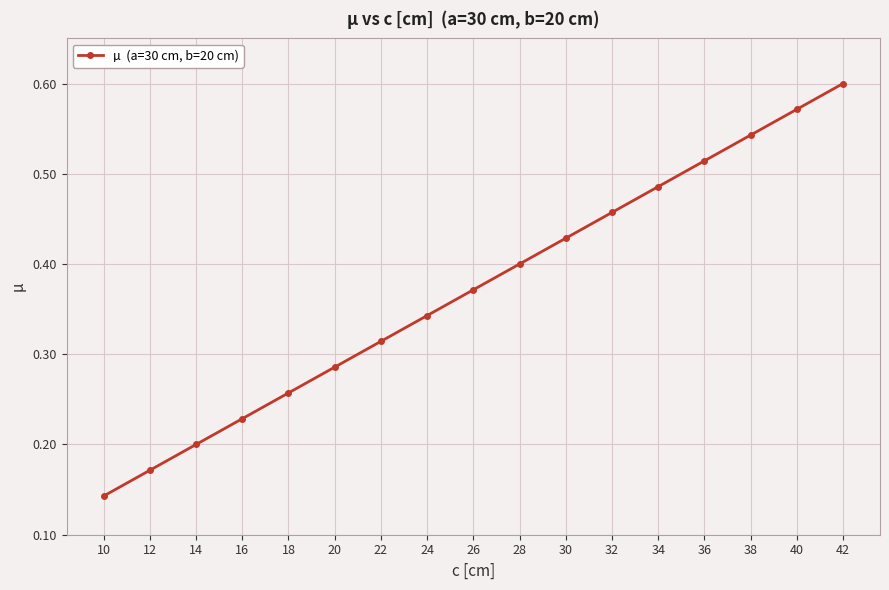

Is it true that the value at 16 is 0.1?

False